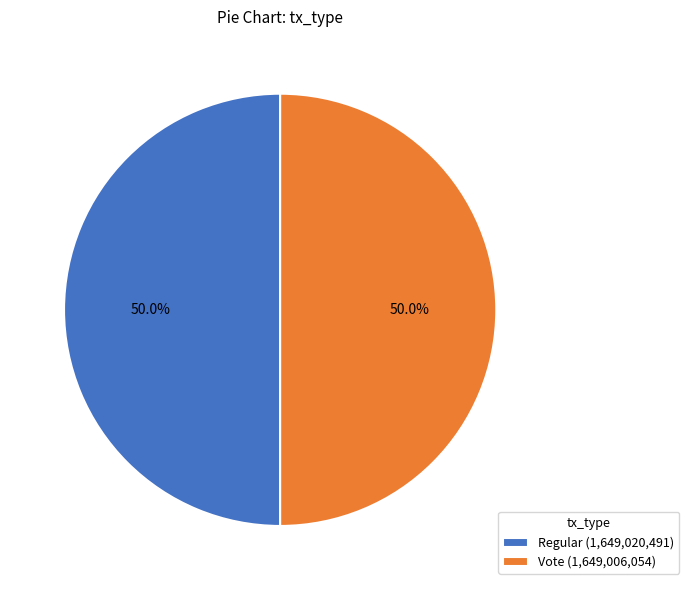

To the nearest percent, what portion does Regular represent?

50%